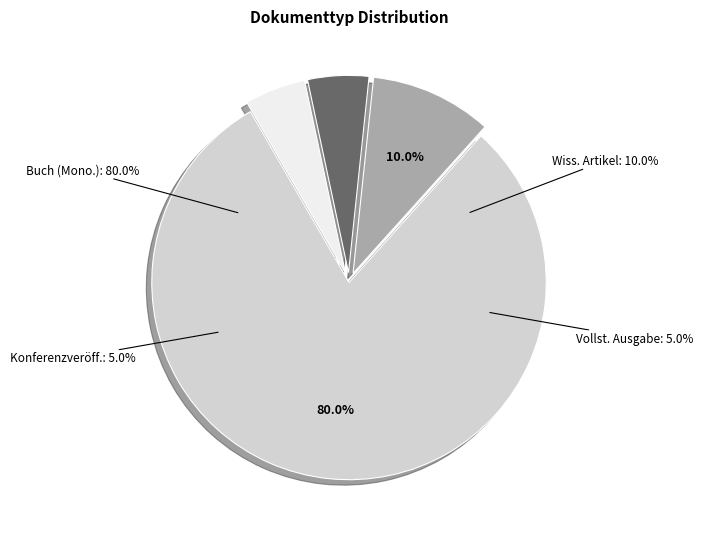

What is the total percentage of Vollständige Ausgabe (Heft) einer Zeitschrift and Buch (Monographie)?

85.0%